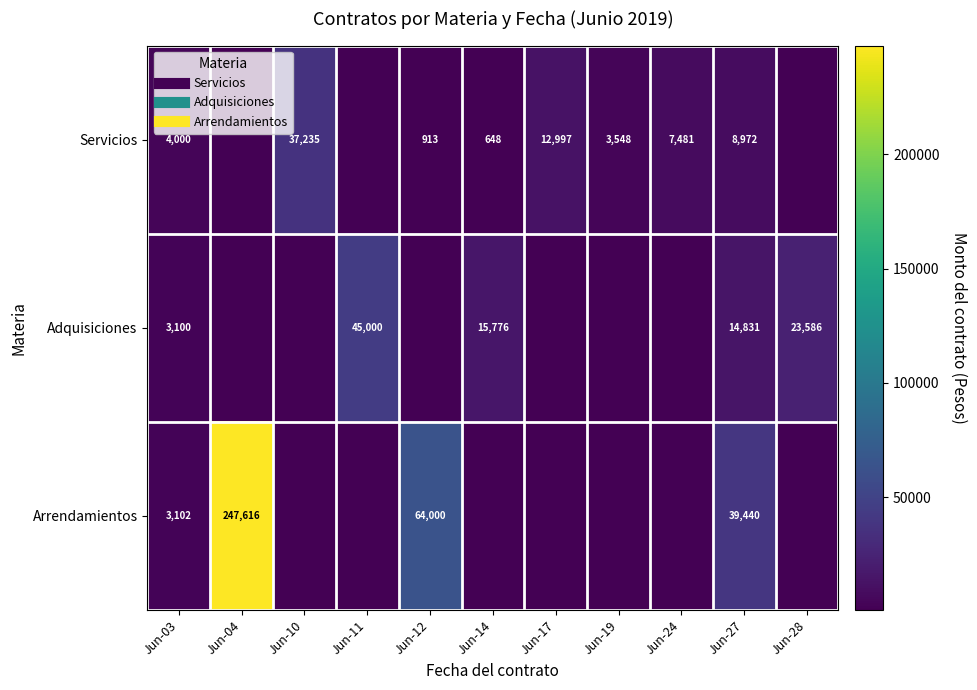

What is the difference between the Arrendamientos values at Jun-24 and Jun-27?

39440.0